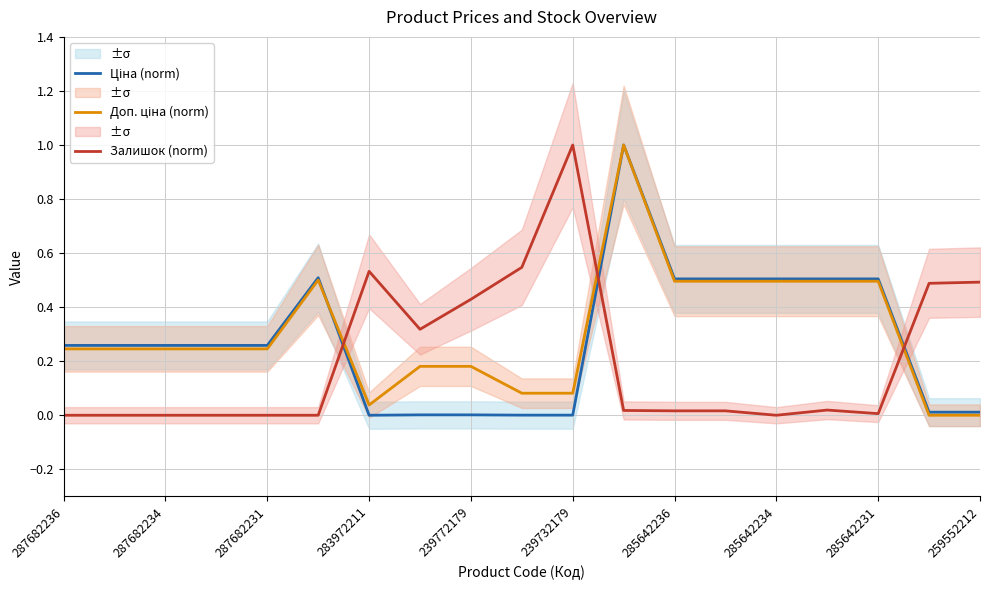

Which category has the highest value in the Залишок (norm) series?

239732179